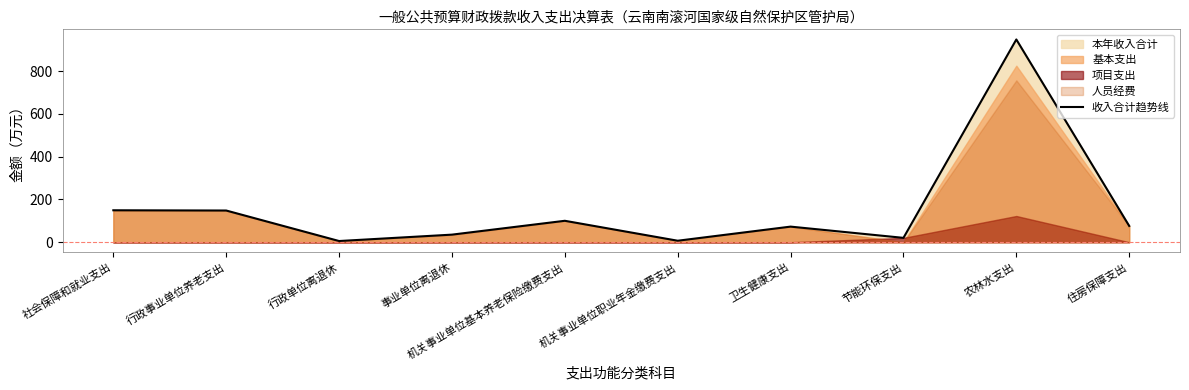

How many data points are above 76?

5